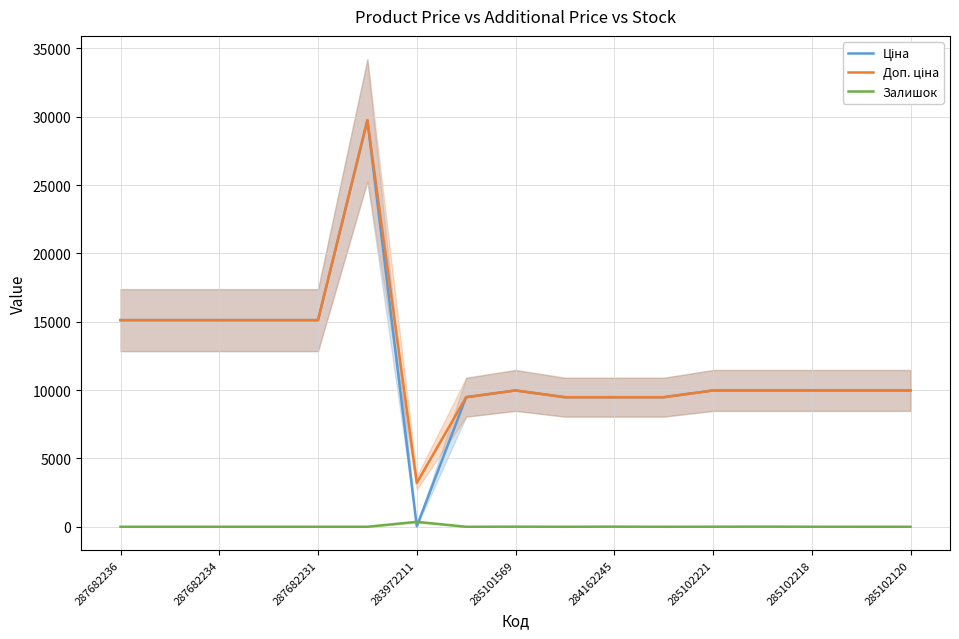

Which series has the largest total across all categories?

Доп. ціна